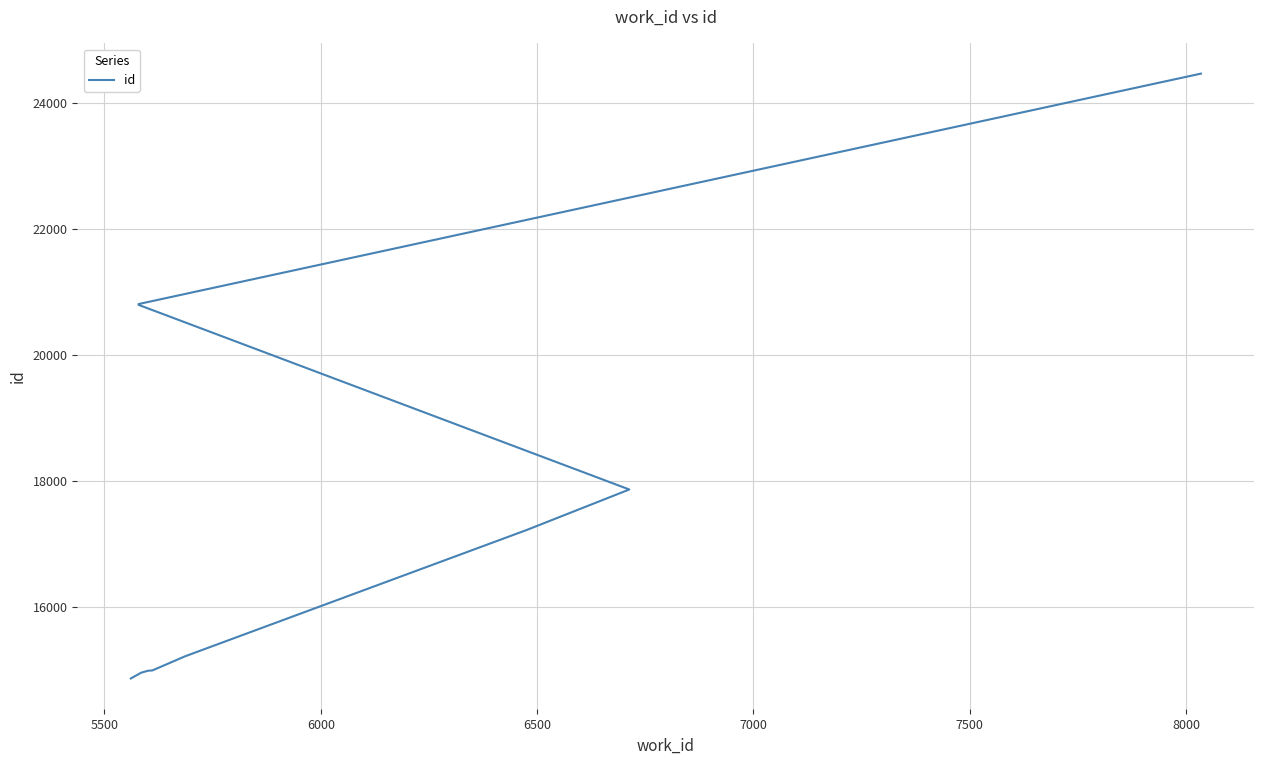

What is the difference between the maximum and minimum values?

9605